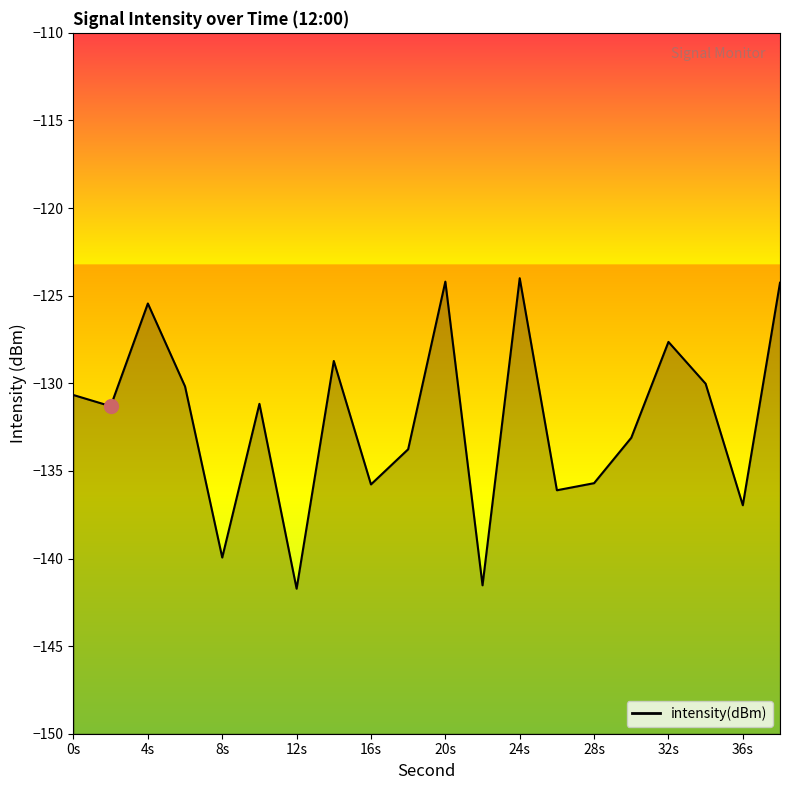

What is the smallest value displayed?

-141.7